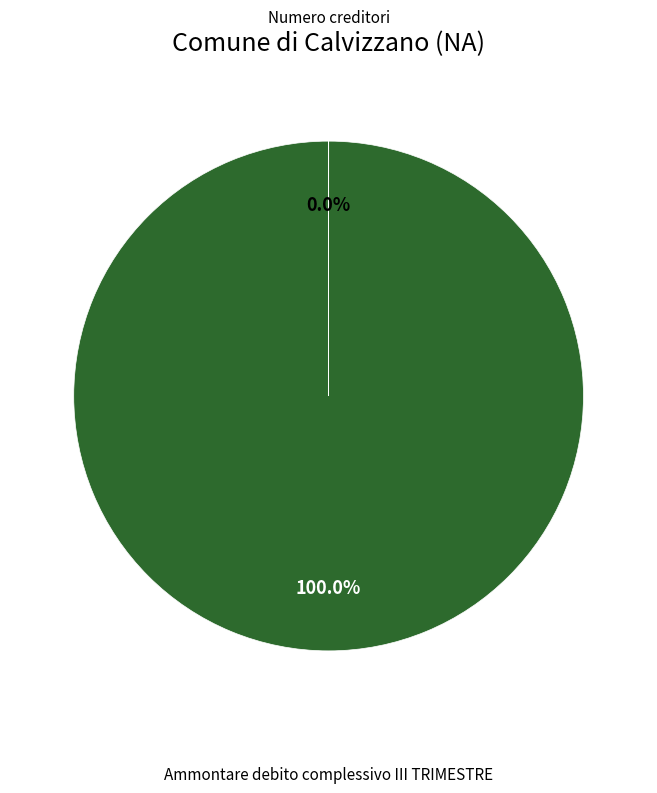

Which slice is the largest?

Ammontare debito complessivo III TRIMESTRE